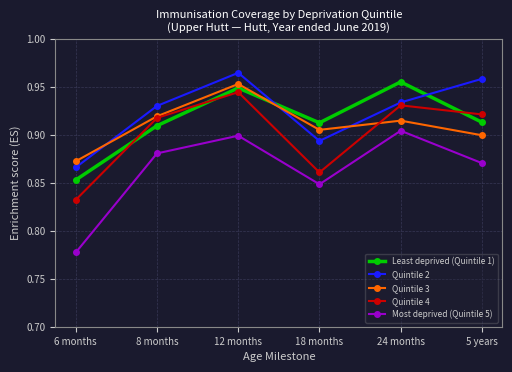

Which series has the largest total across all categories?

Quintile 2